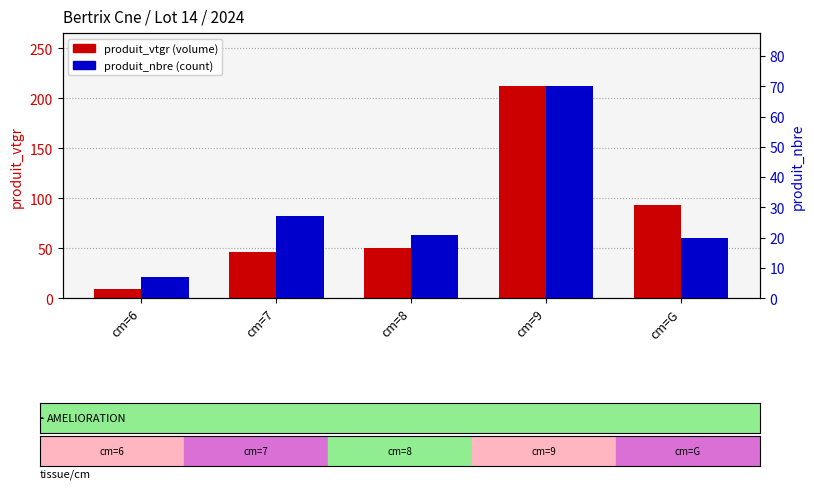

What is the average value of the produit_nbre series?

29.0